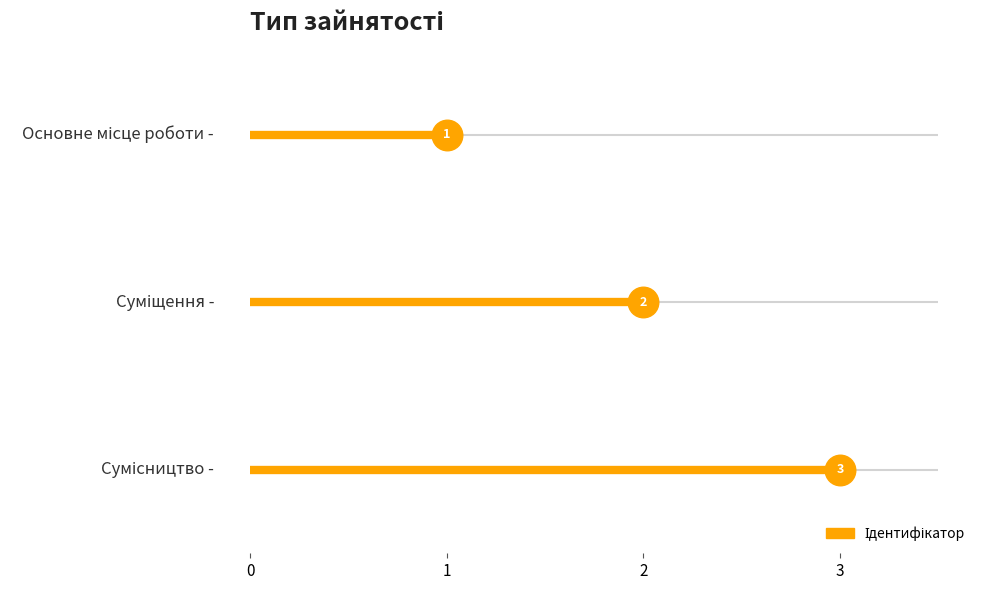

Reading left to right, transcribe all the data shown in this chart.

1	2	3